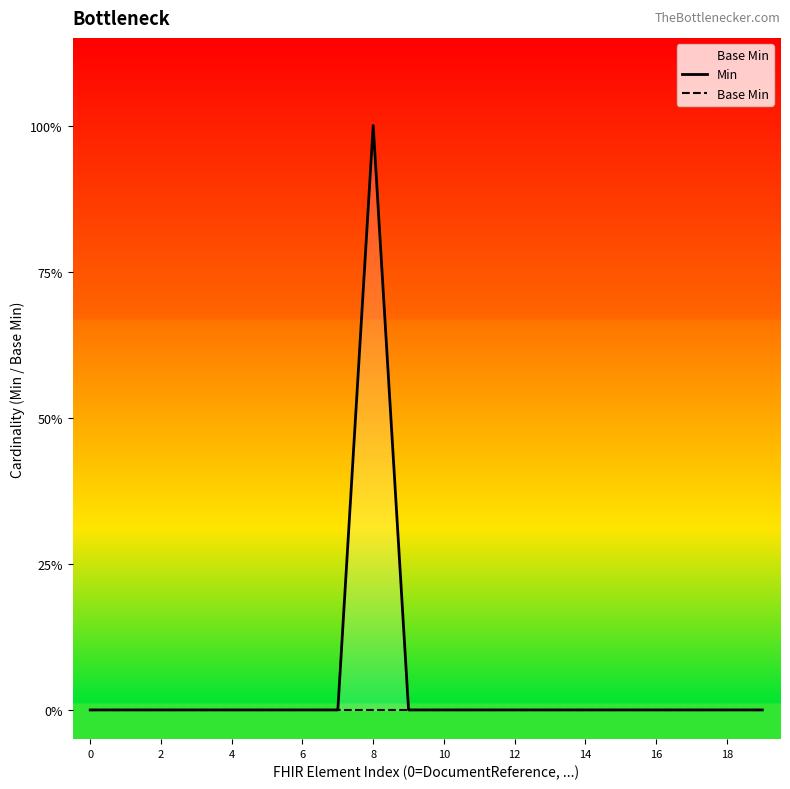

List the series in order of their overall mean, highest first.

Min, Base Min